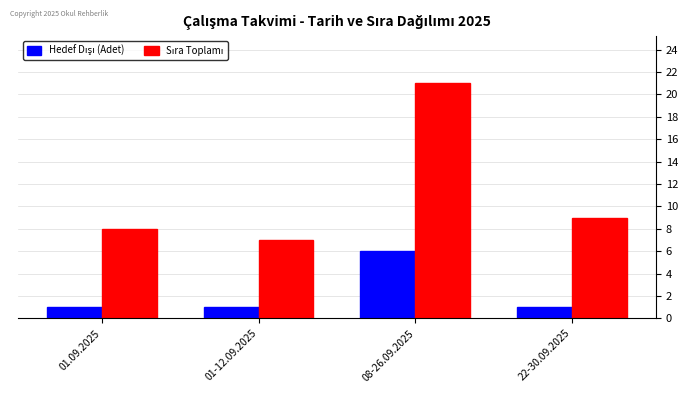

At which category is the sum across all series the highest?

08-26.09.2025